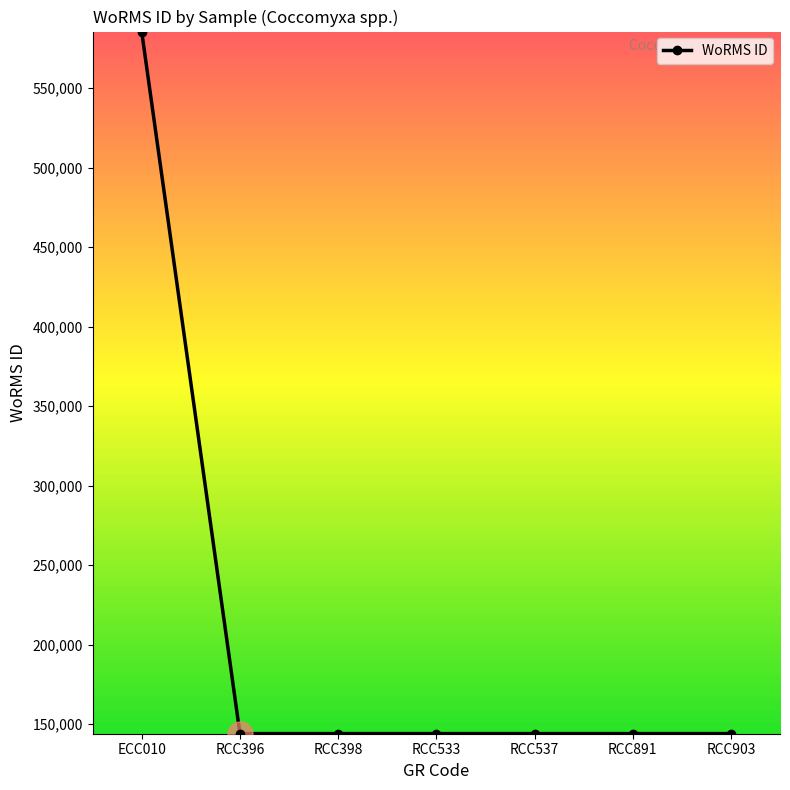

How many values exceed 143947?

1